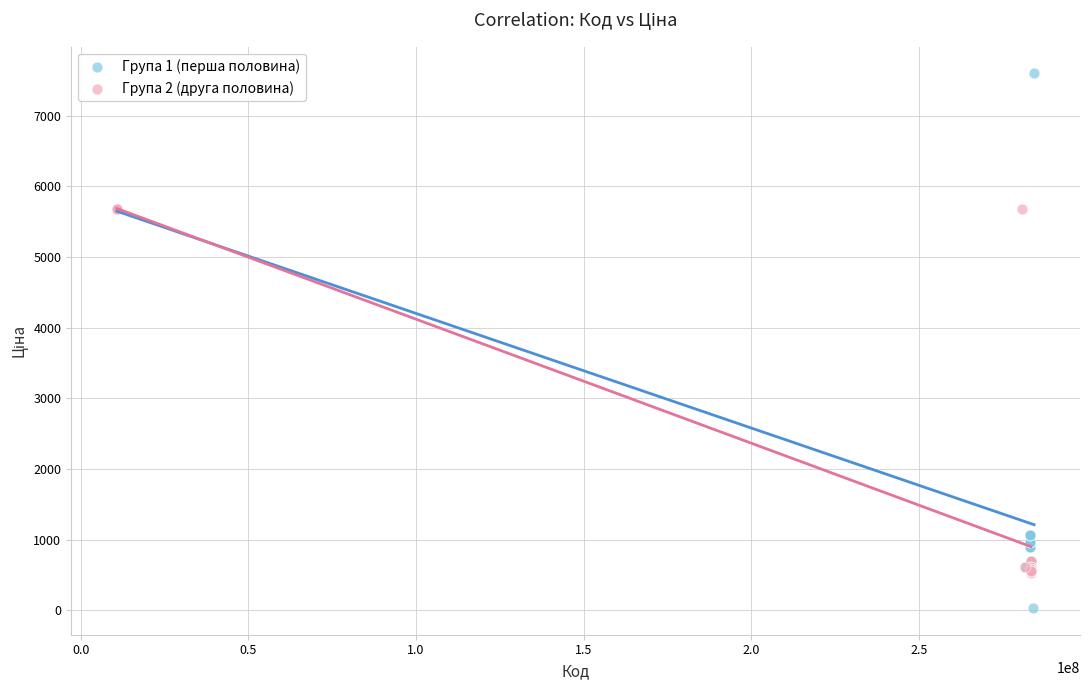

Which series has the widest spread of Y values?

Група 1 (перша половина)